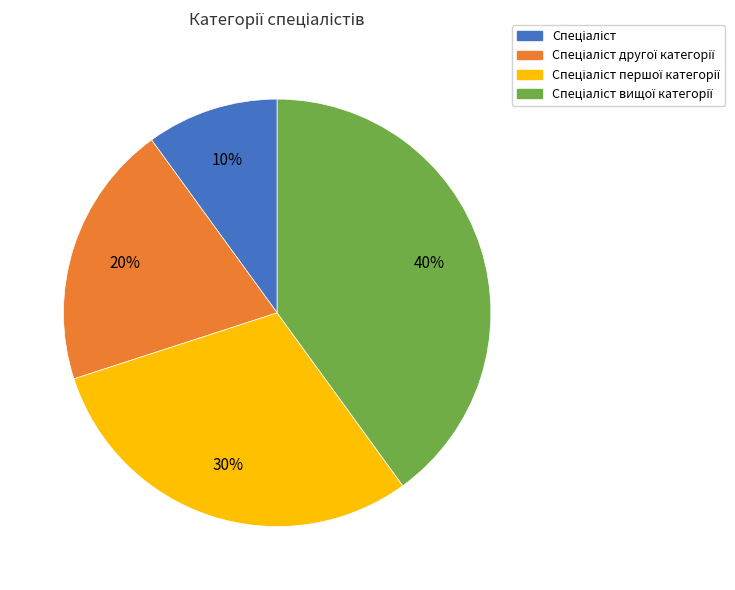

How many slices are in this pie chart?

4